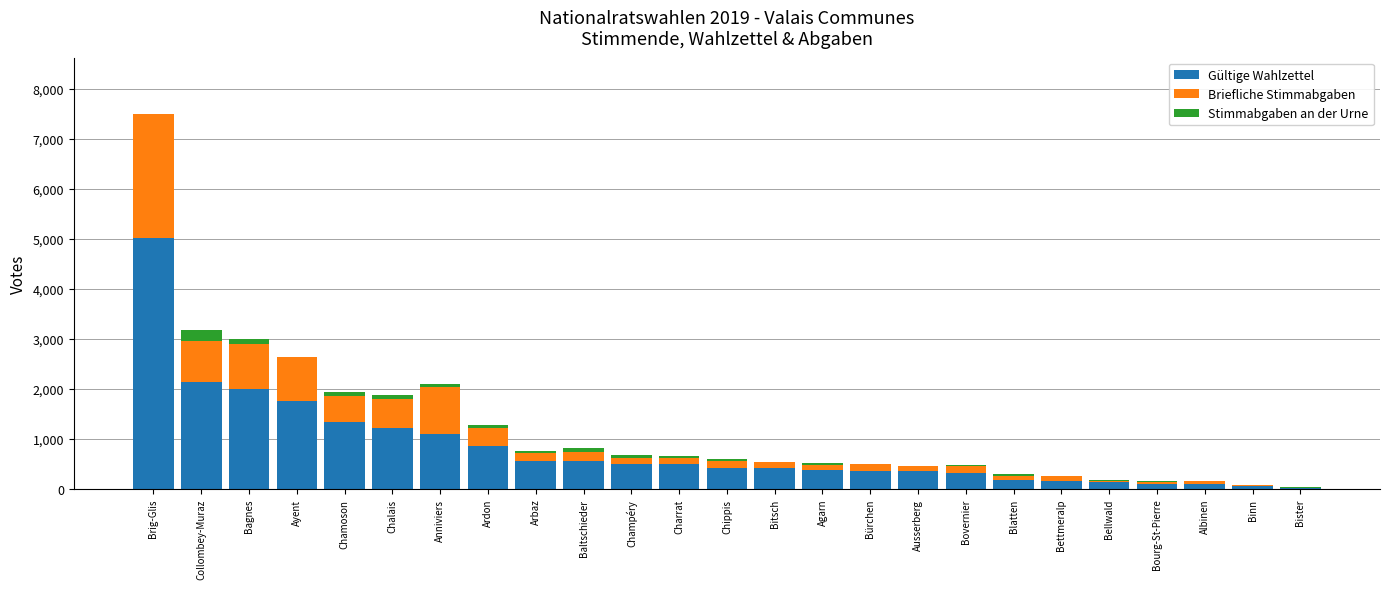

Is it true that Gültige Wahlzettel equals 554 at Baltschieder?

True